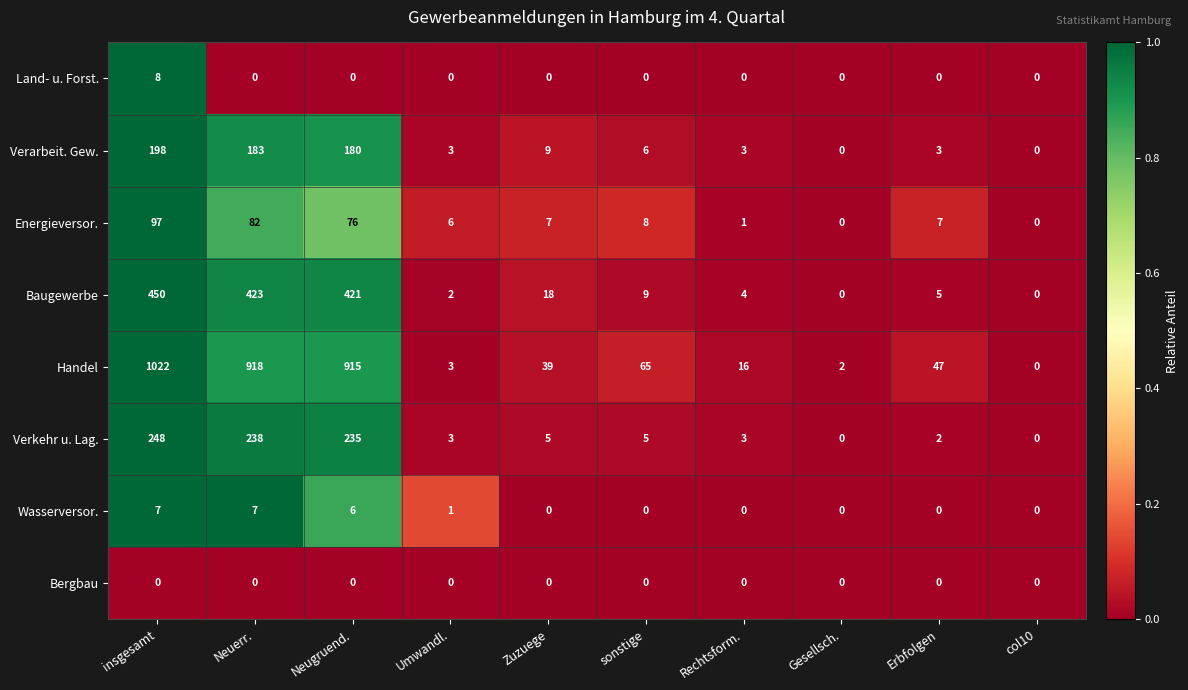

Which series has the largest total across all categories?

Handel